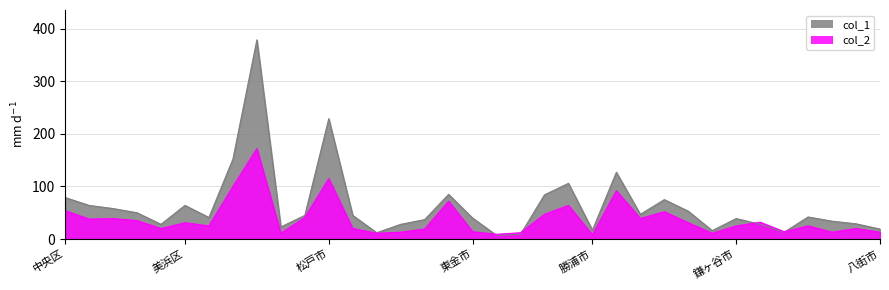

The value of col_2 at 鴨川市 is 6. True or false?

False